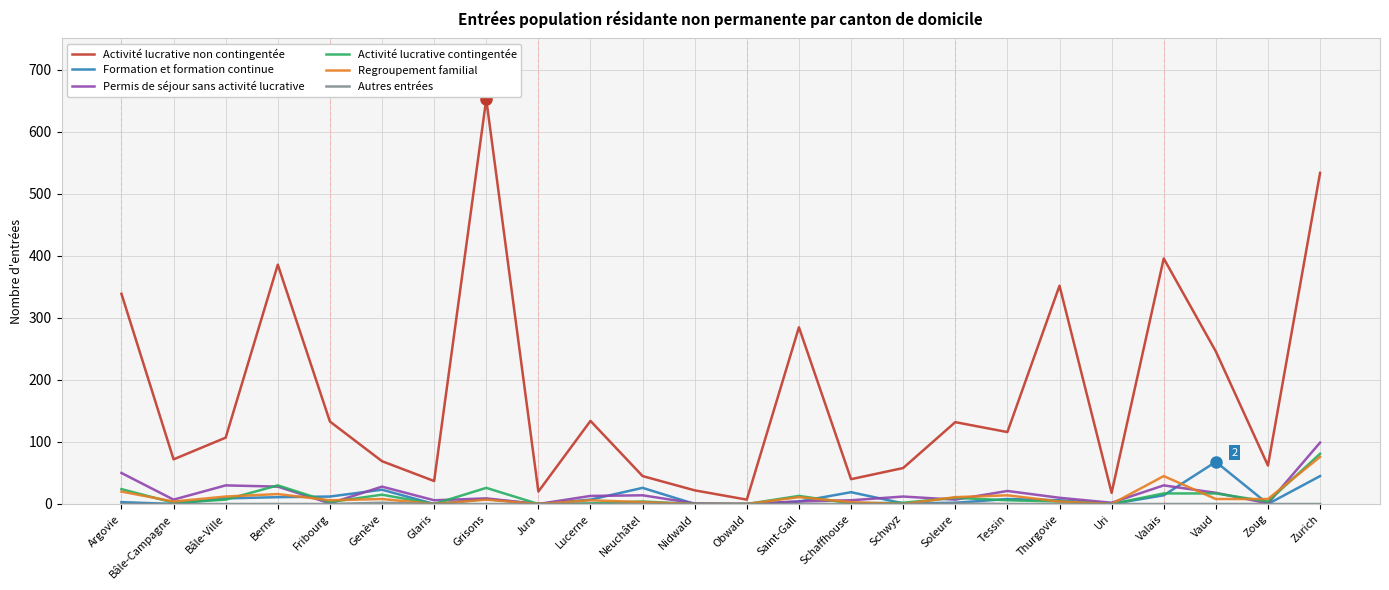

How many series are shown in this chart?

6